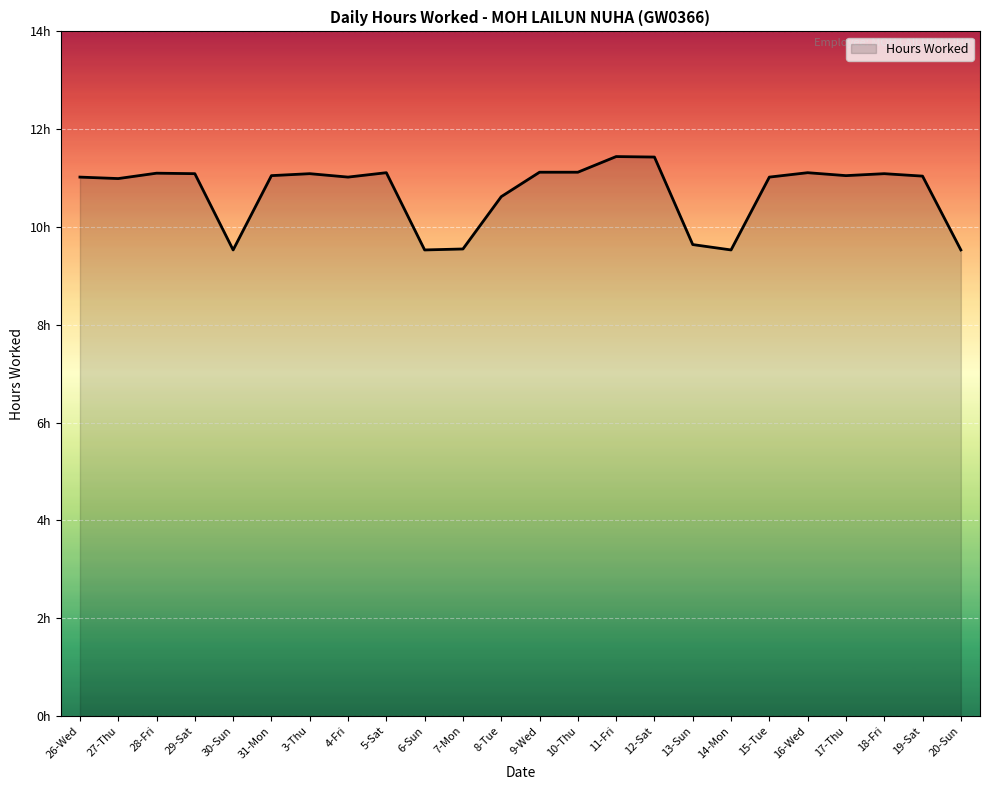

Does the chart have visible grid lines?

Yes